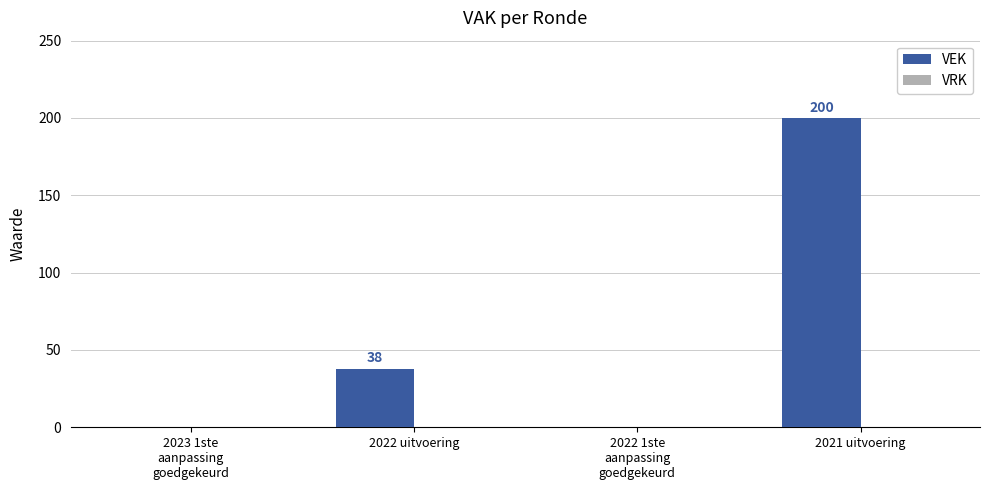

The value at 2021 uitvoering is 200. True or false?

True